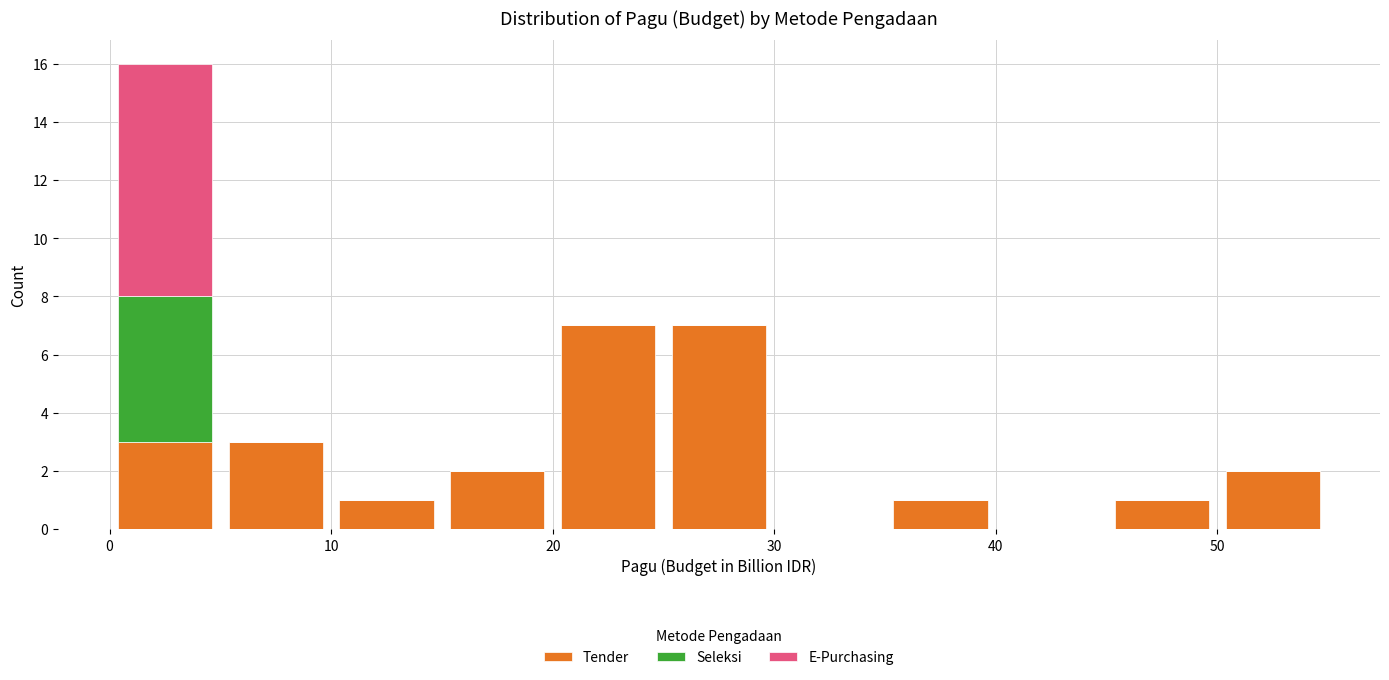

Reading left to right, transcribe this chart: for each stacked bar, give the range it covers on the x-axis and its total height. The values are not printed on the chart, so give them approximately, as read against the axis.

0 to 5: 16
5 to 10: 3
10 to 15: 1
15 to 20: 2
20 to 25: 7
25 to 30: 7
30 to 35: 0
35 to 40: 1
40 to 45: 0
45 to 50: 1
50 to 55: 2